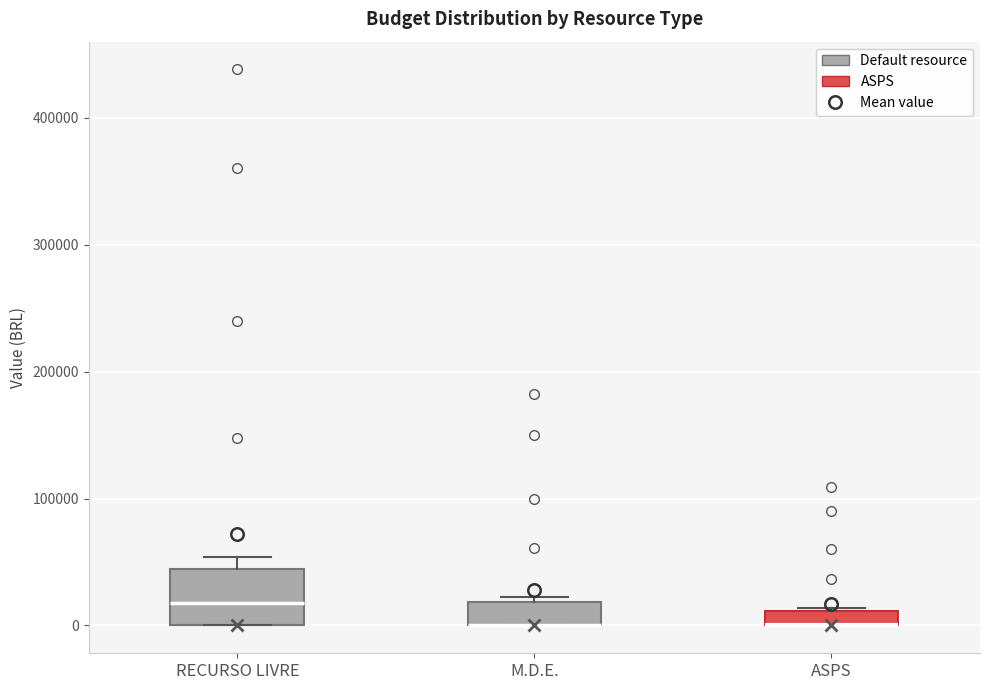

Which box is the tallest, from its lower edge to its upper edge?

RECURSO LIVRE